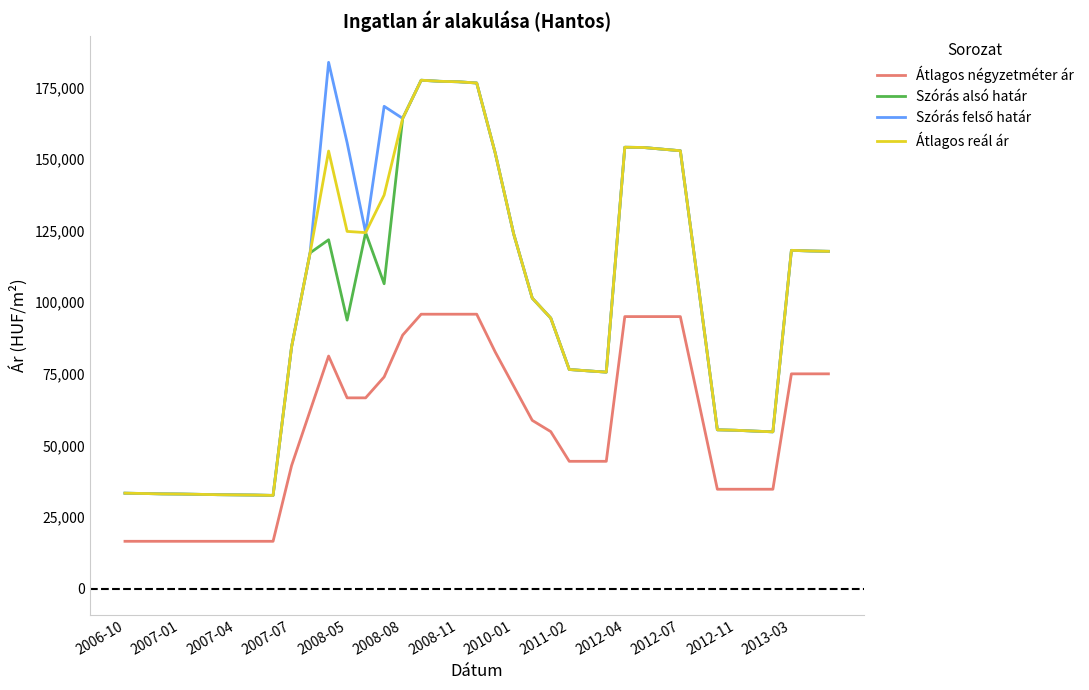

What is the maximum value shown in the chart?

183826